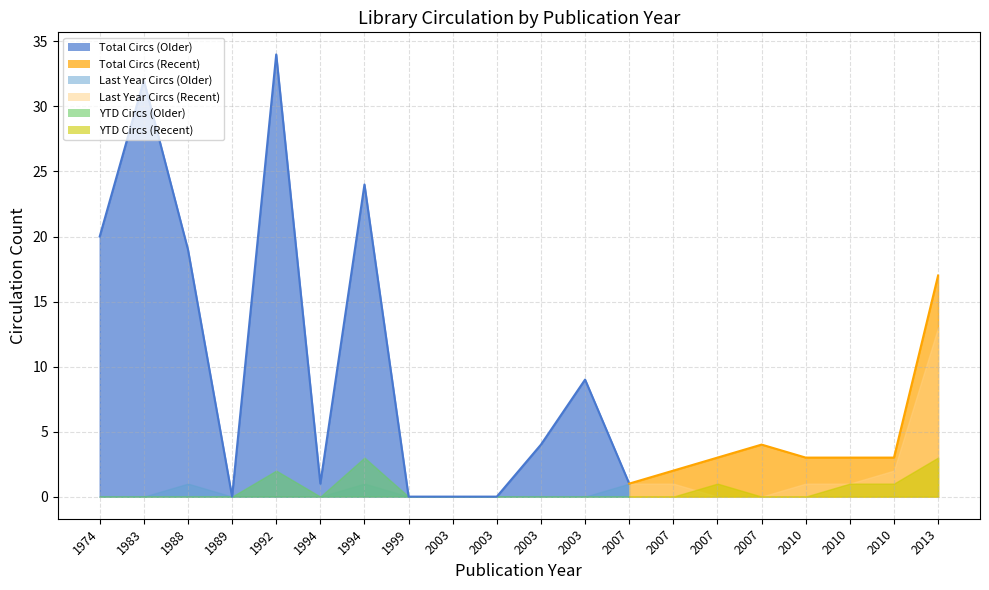

True or false: Last Year Circs and Total Circs cross at least once.

False